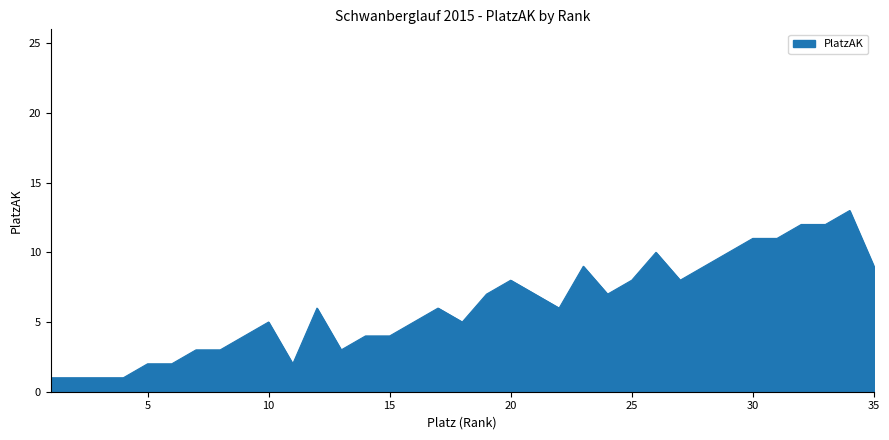

How many categories are shown in the chart?

35